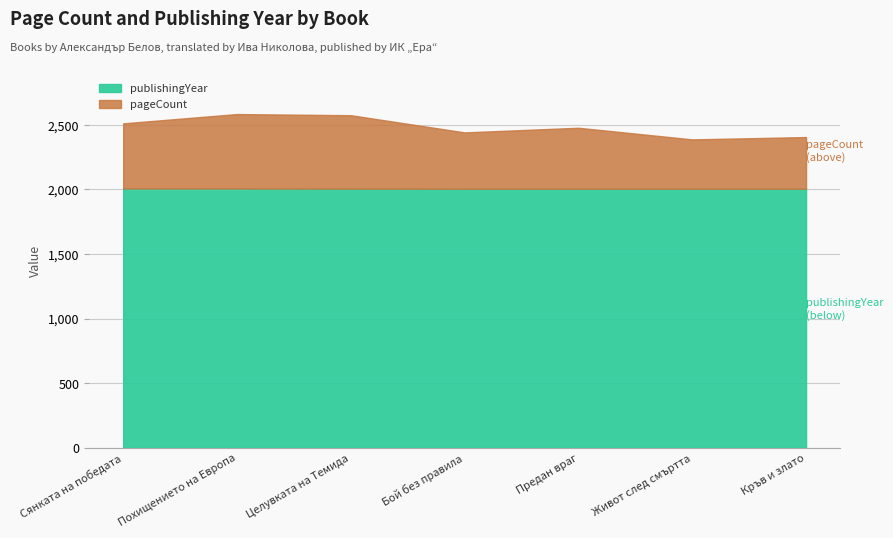

What is the approximate value of publishingYear at Живот след смъртта?

2004